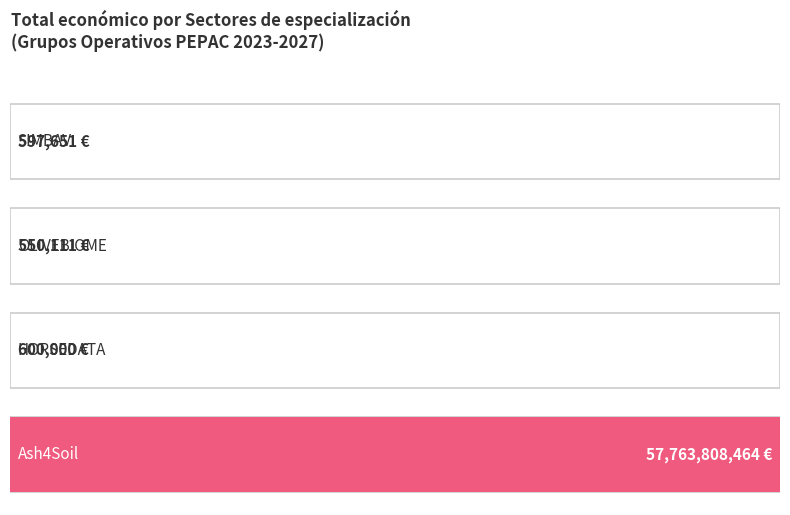

How many data points are above 600000?

1